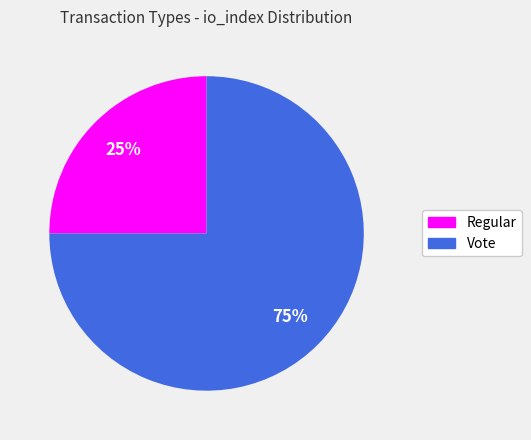

To the nearest percent, what is the average slice percentage?

50%